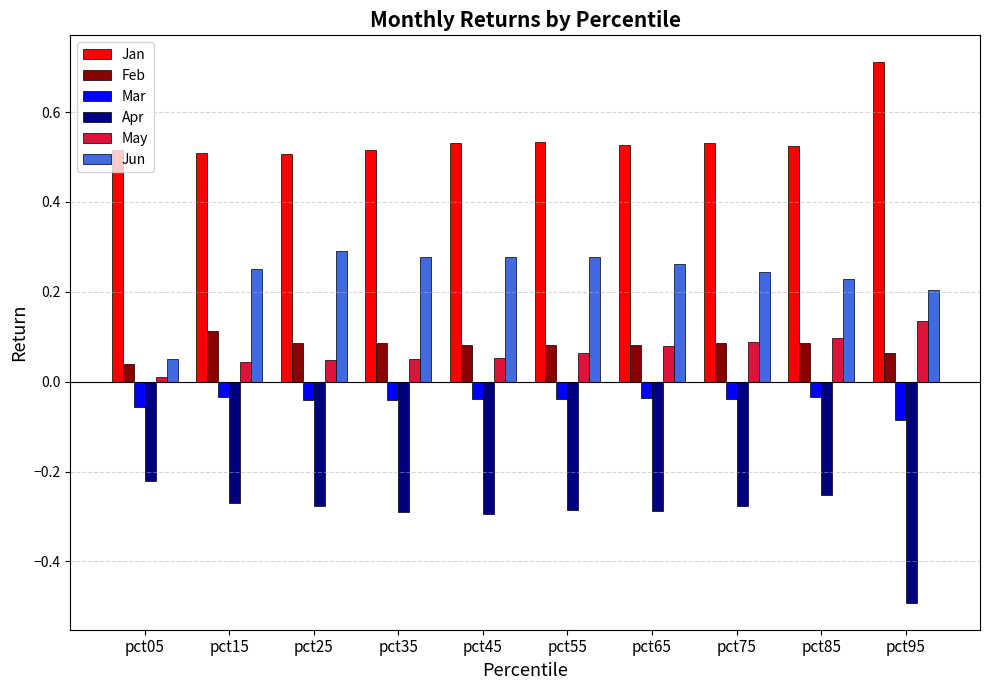

What is the maximum value for Jan?

0.7